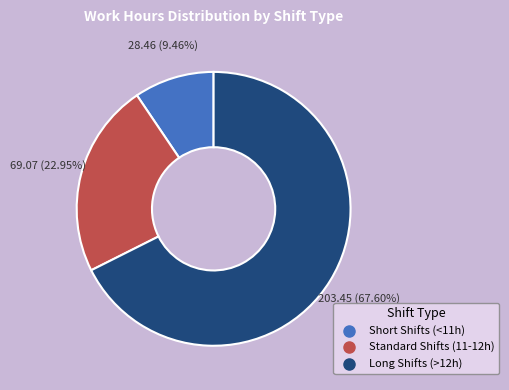

Is there a majority slice in this chart?

Yes